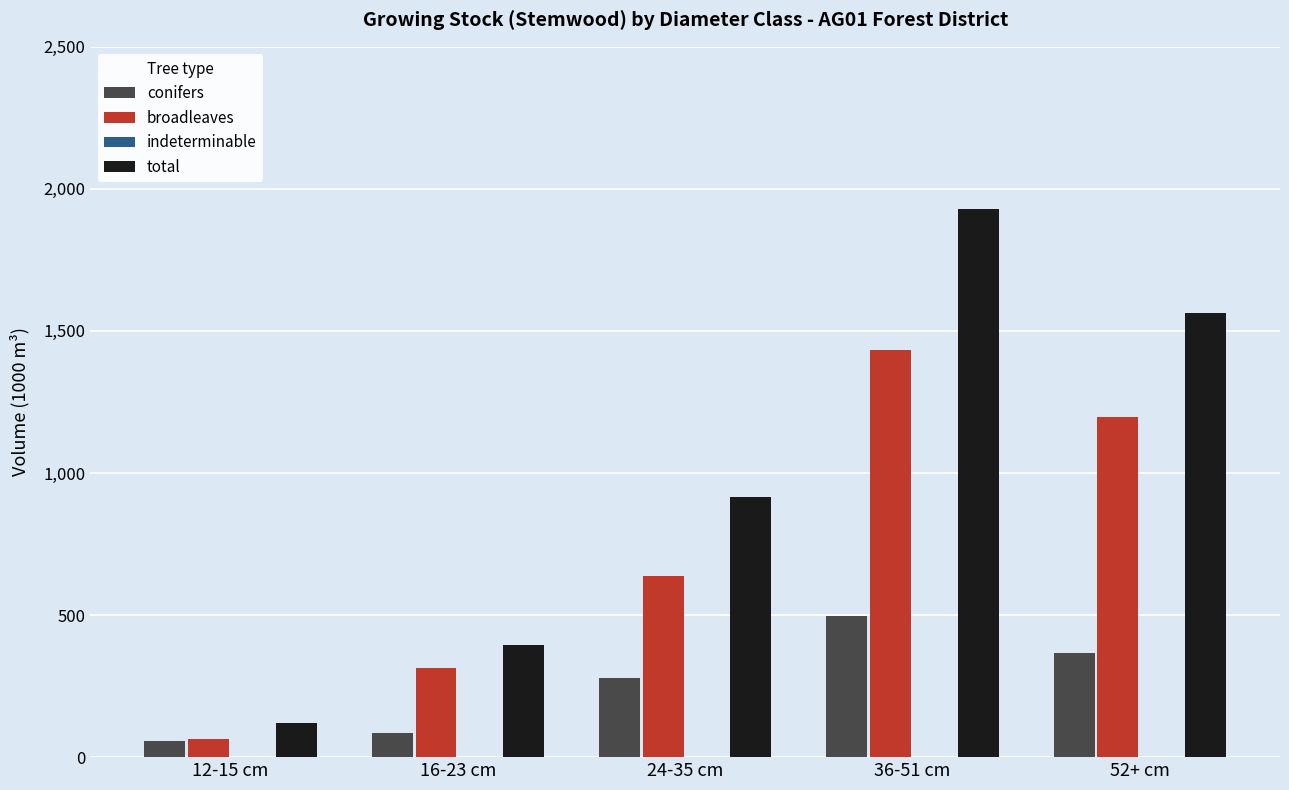

What is the total value across all series at 12-15 cm?

238